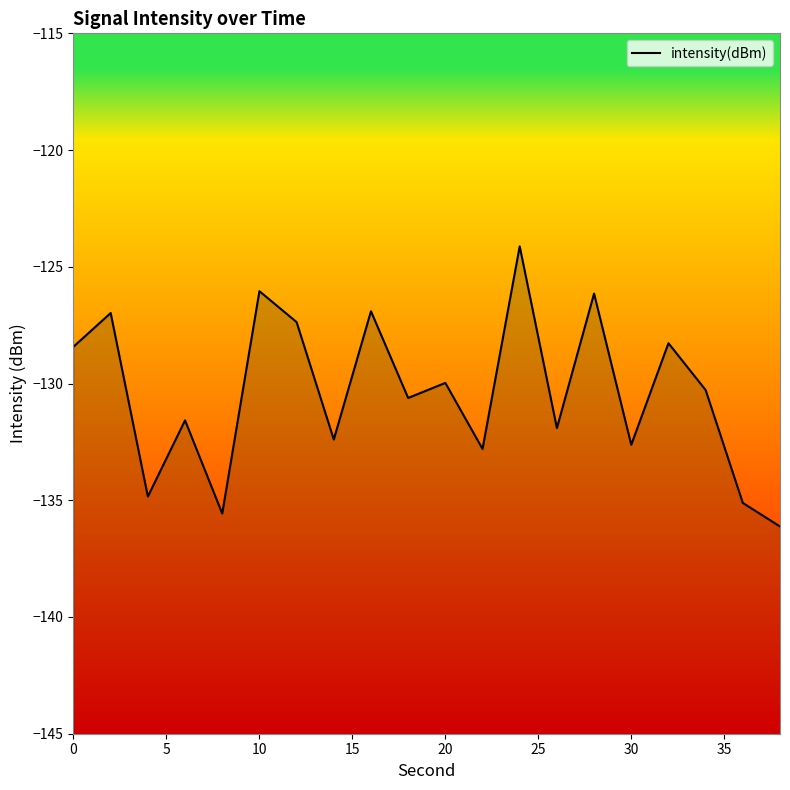

How many points are lower than both their immediate neighbors (excluding endpoints)?

7